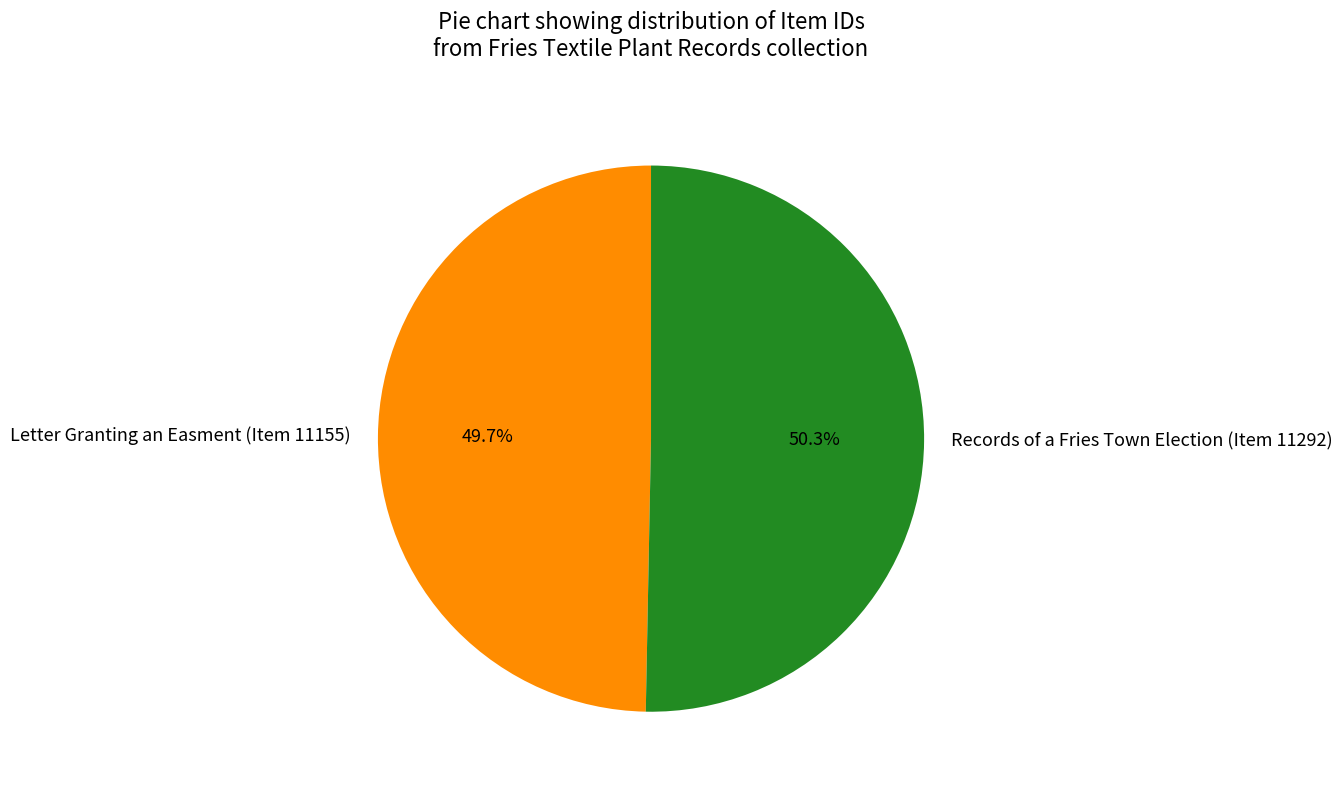

Does Letter Granting an Easment (Item 11155) account for over 50% of the chart?

No